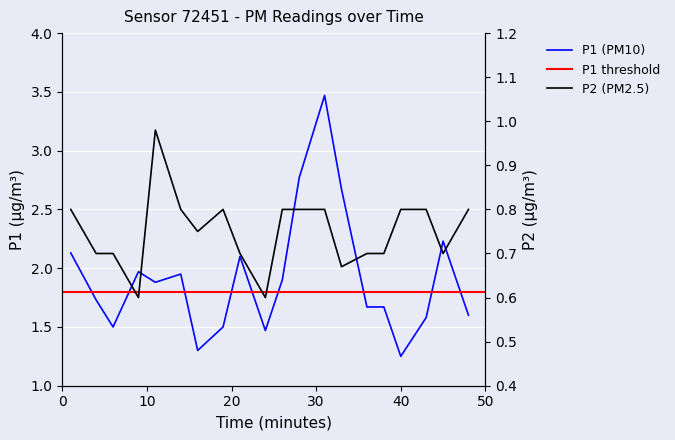

Is it true that P2 equals 0.5 at 19?

False